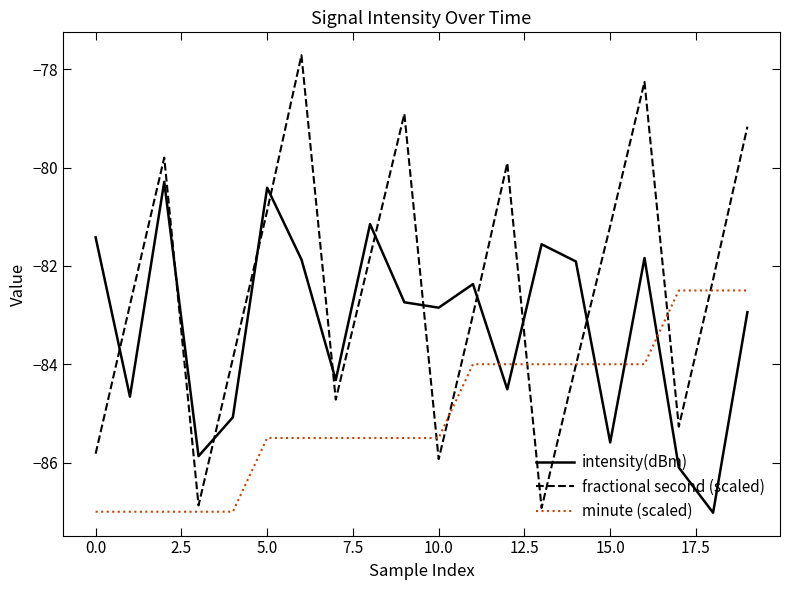

List the series in order of their overall mean, lowest first.

minute (scaled), intensity(dBm), fractional second (scaled)